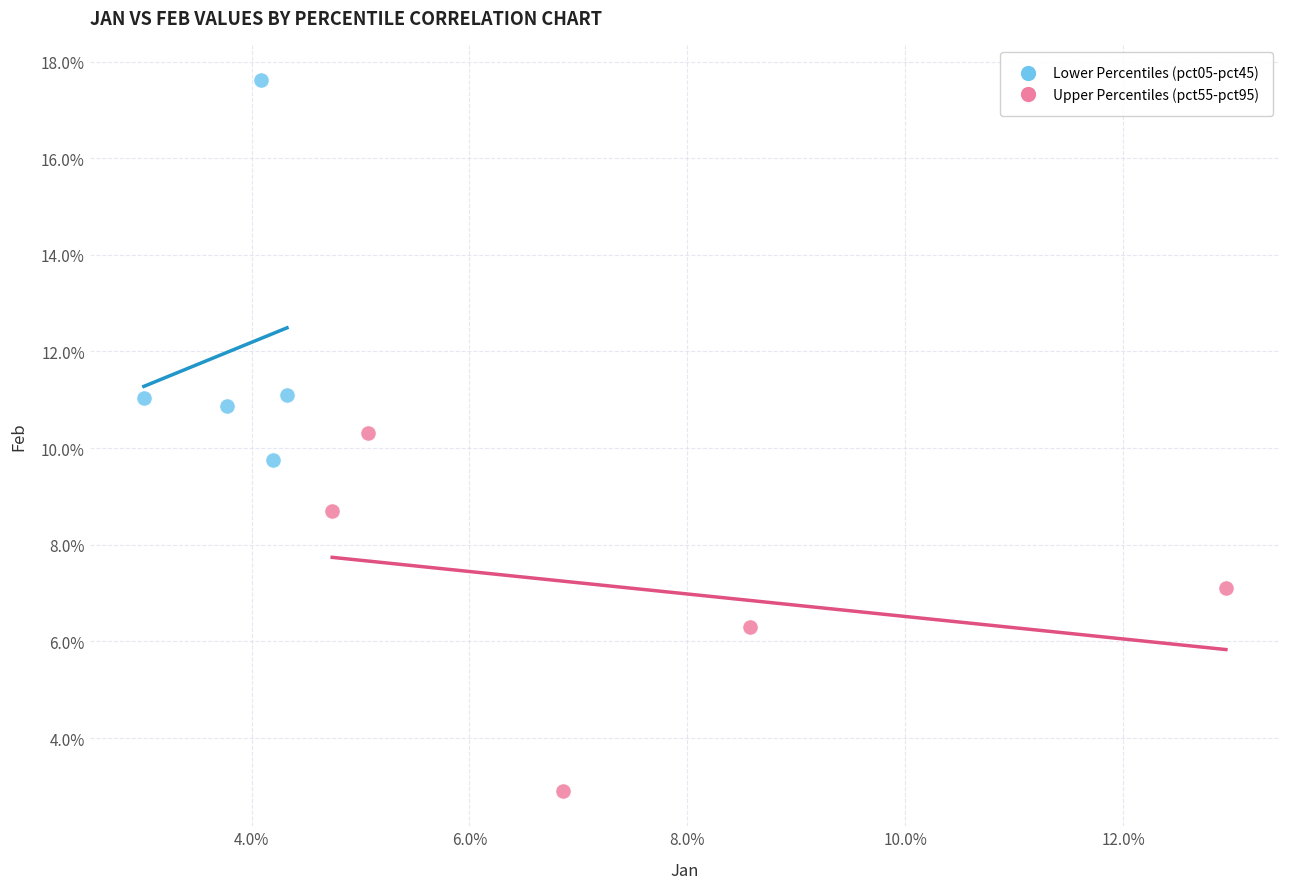

What are all the series names shown in the legend?

Lower Percentiles (pct05-pct45), Upper Percentiles (pct55-pct95)